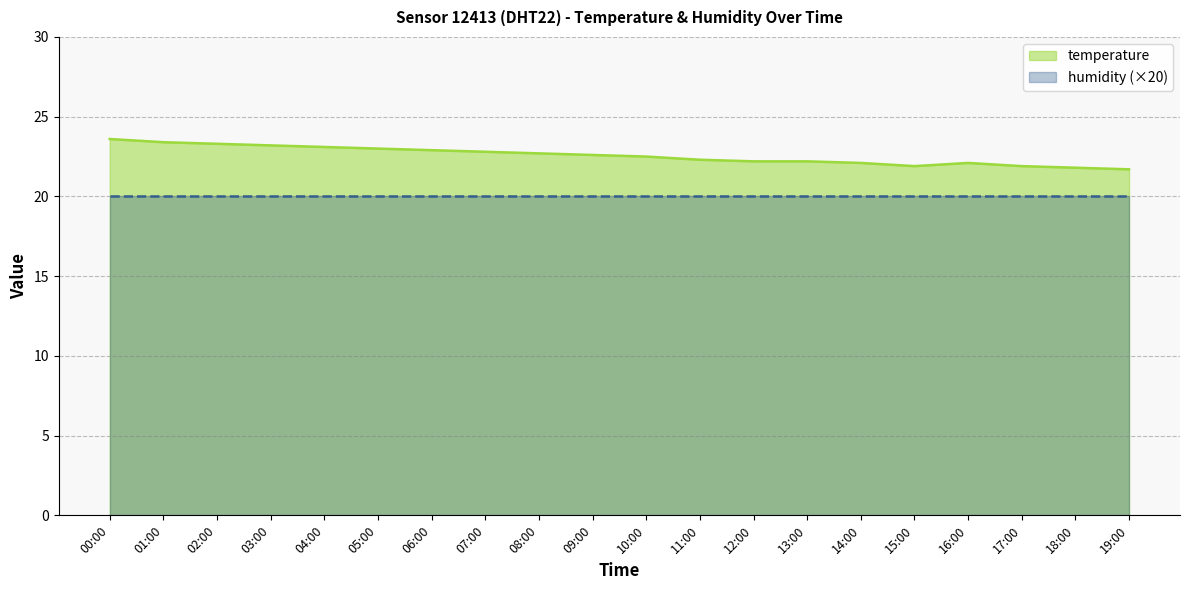

Where does the data first go above 22?

00:00